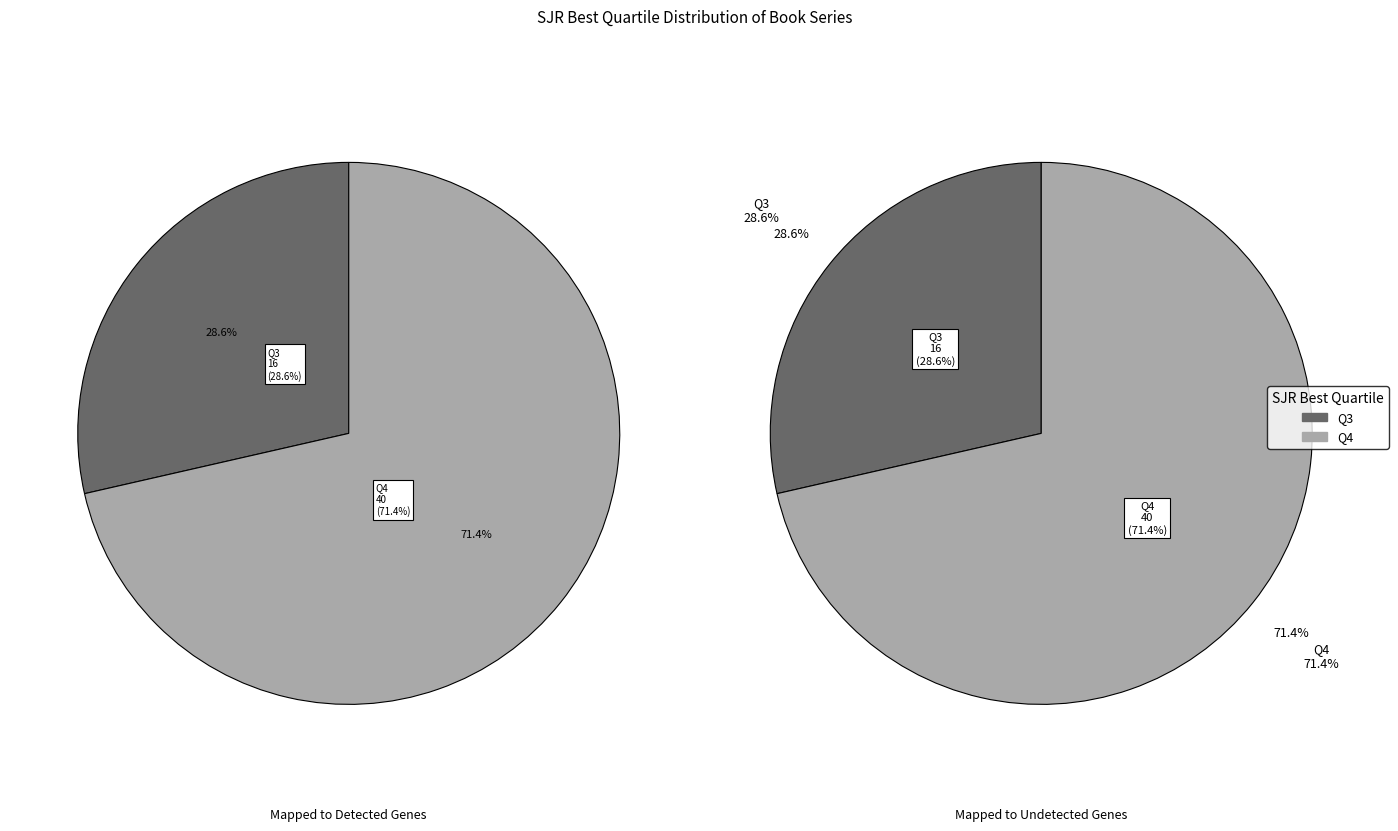

Approximately how many times larger is the value at Q3 compared to Q4?

0.4